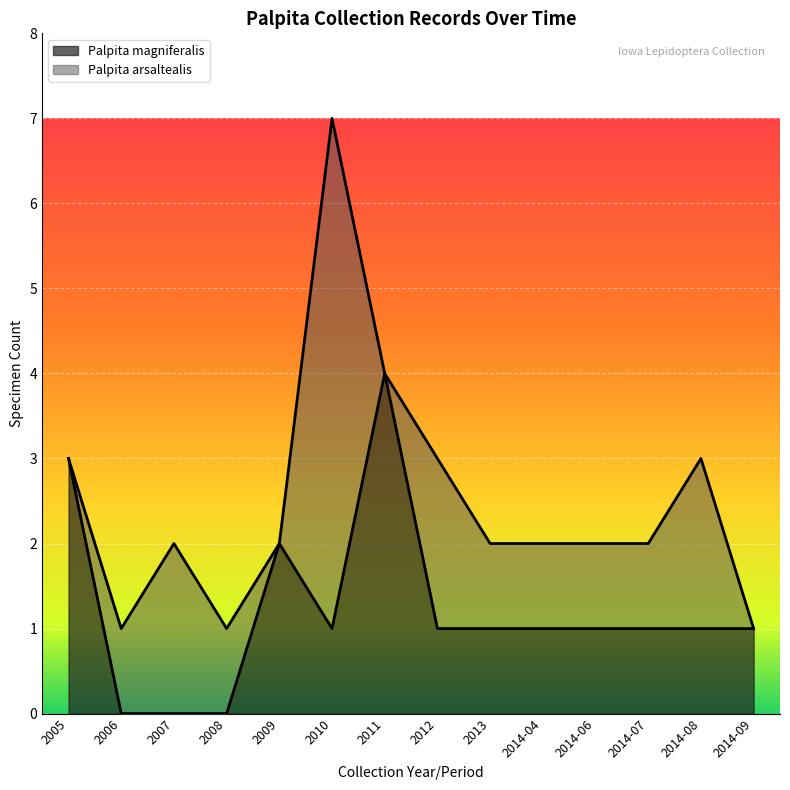

List the labels in order of value, largest first.

2011, 2005, 2009, 2010, 2012, 2013, 2014-04, 2014-06, 2014-07, 2014-08, 2014-09, 2006, 2007, 2008